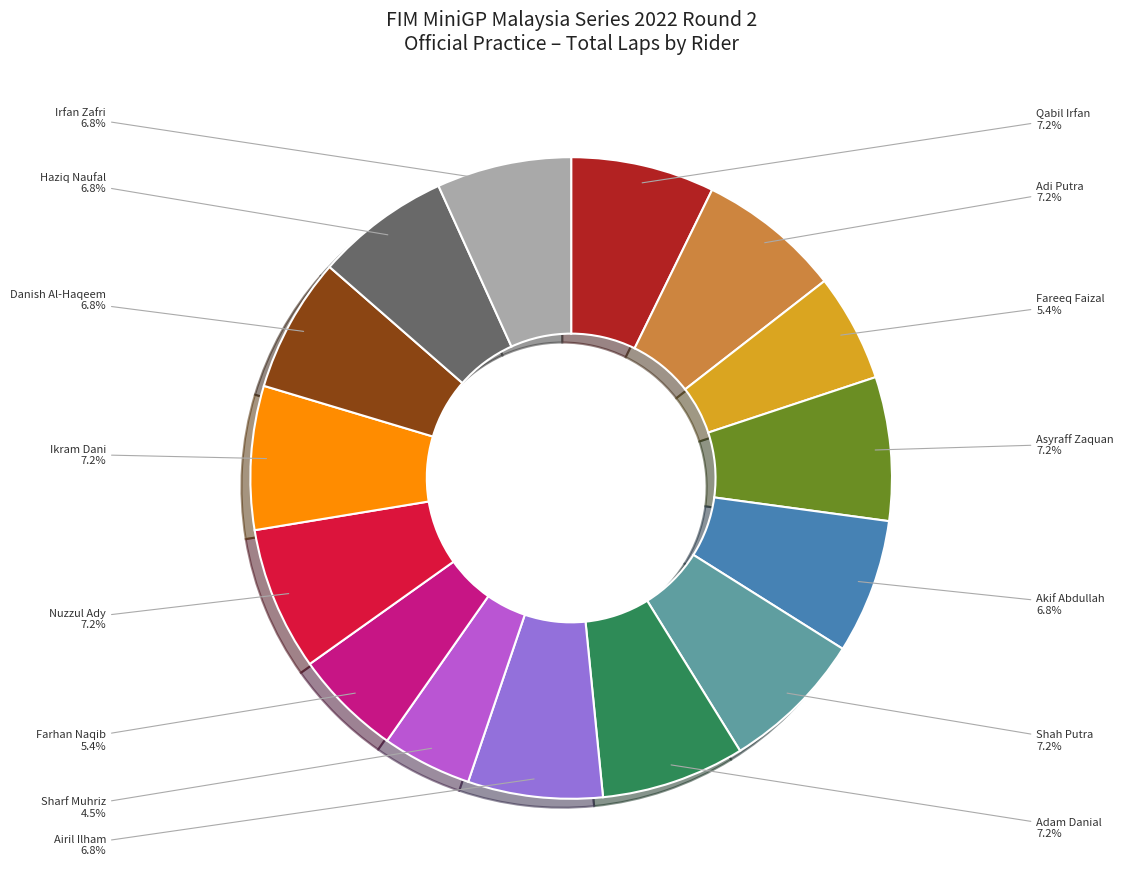

The Farhan Naqib slice represents 1% of the pie. True or false?

False